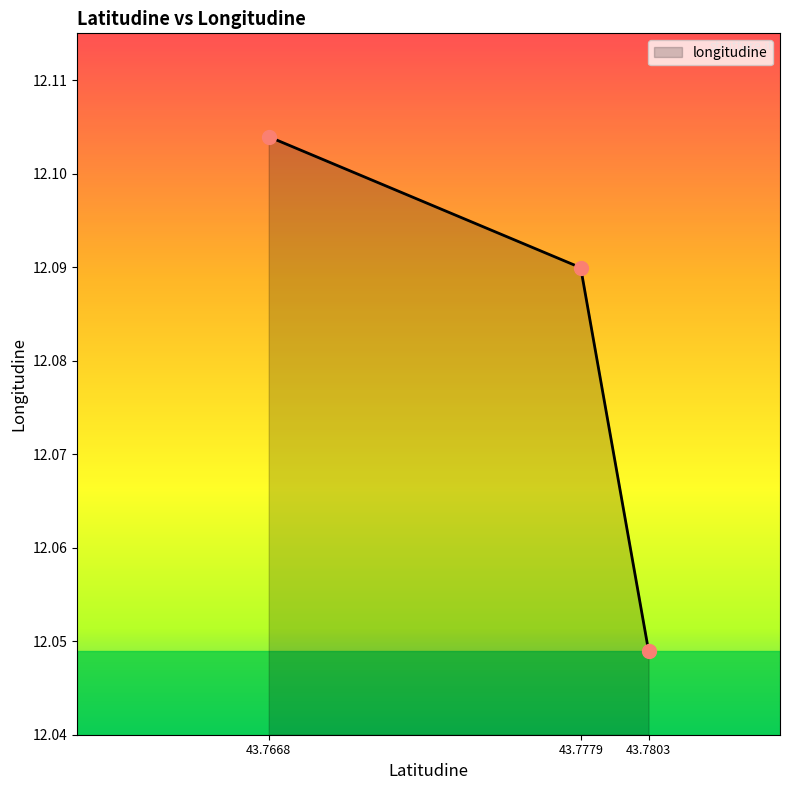

List the labels in order of value, largest first.

43.7668, 43.7779, 43.7803